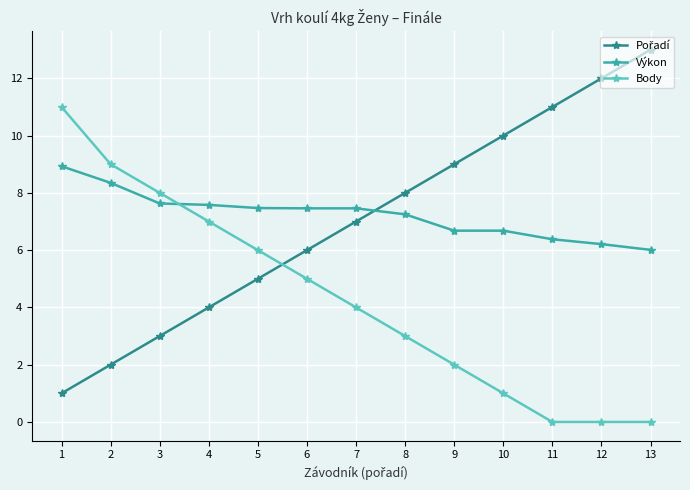

What is the difference between the highest and lowest values at 2?

7.0